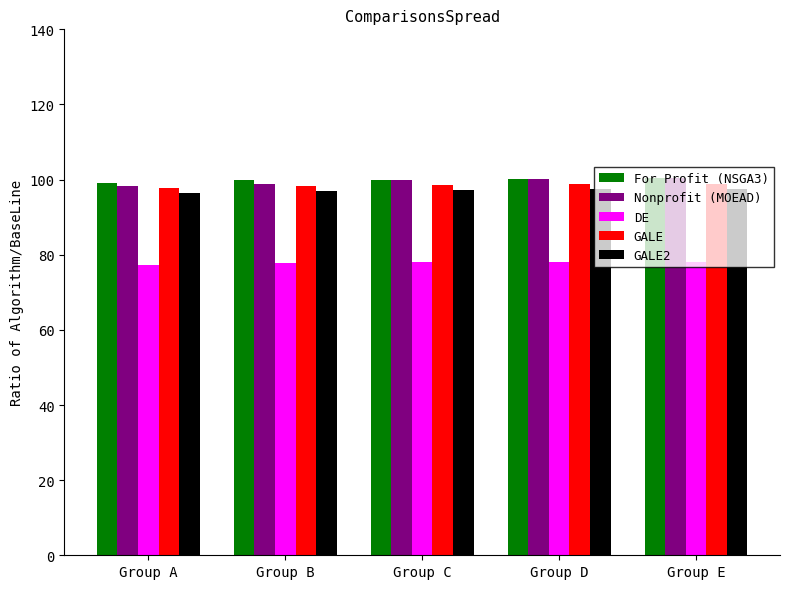

What is the sum of all DE values?

389.6